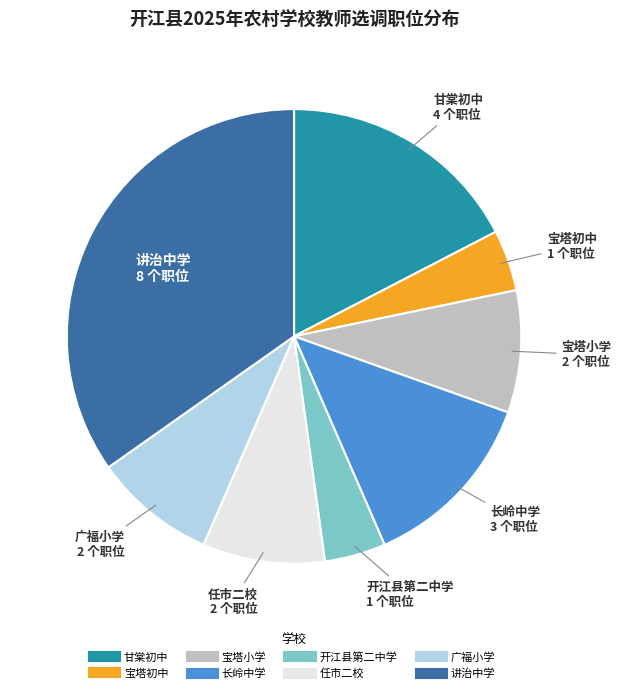

Count the number of slices in the pie.

8